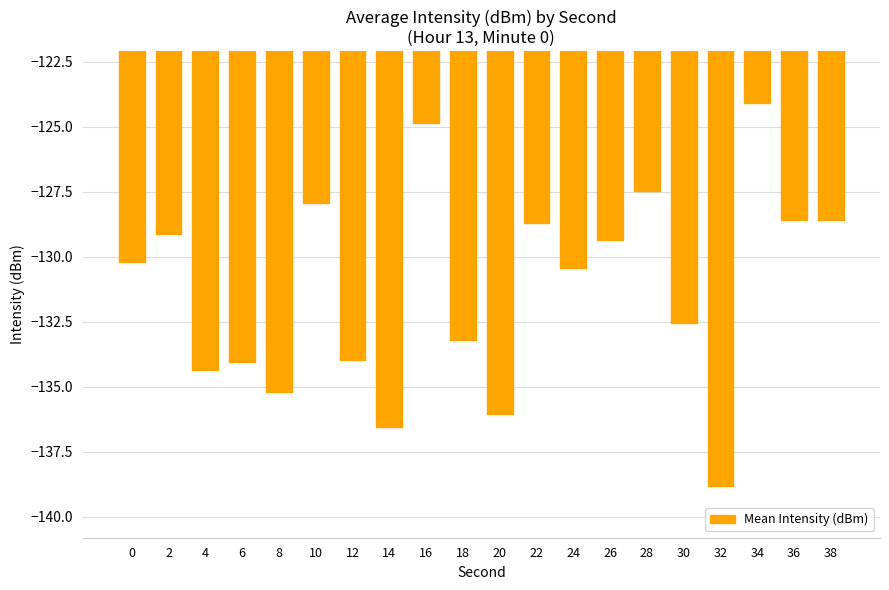

How many categories are shown in the chart?

20